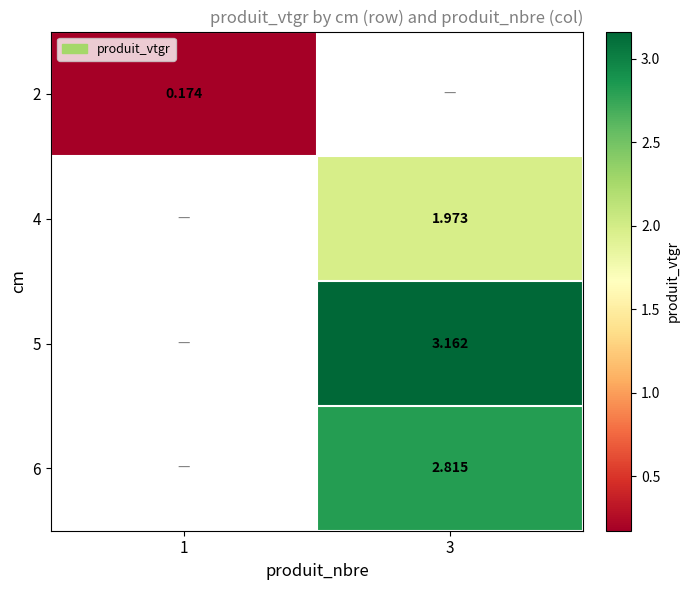

Is it true that 5 equals 3.2 at 3?

True